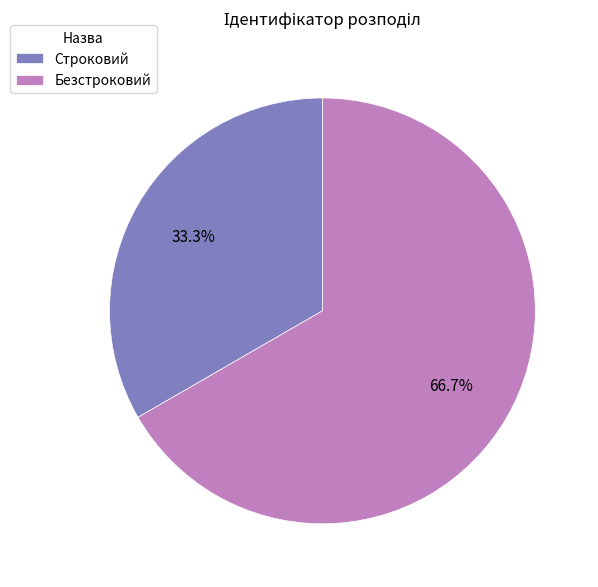

To the nearest percent, what is the combined percentage of Строковий and Безстроковий?

100%